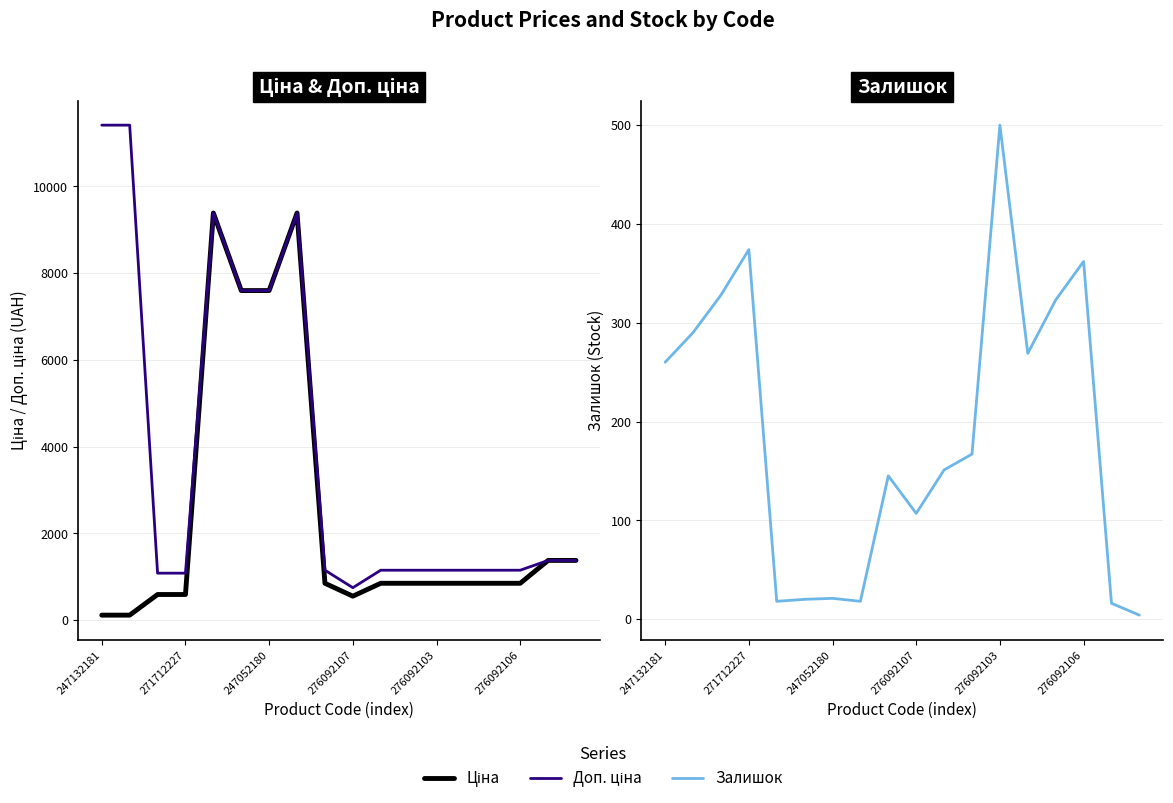

What are all the series names shown in the legend?

Ціна, Доп. ціна, Залишок